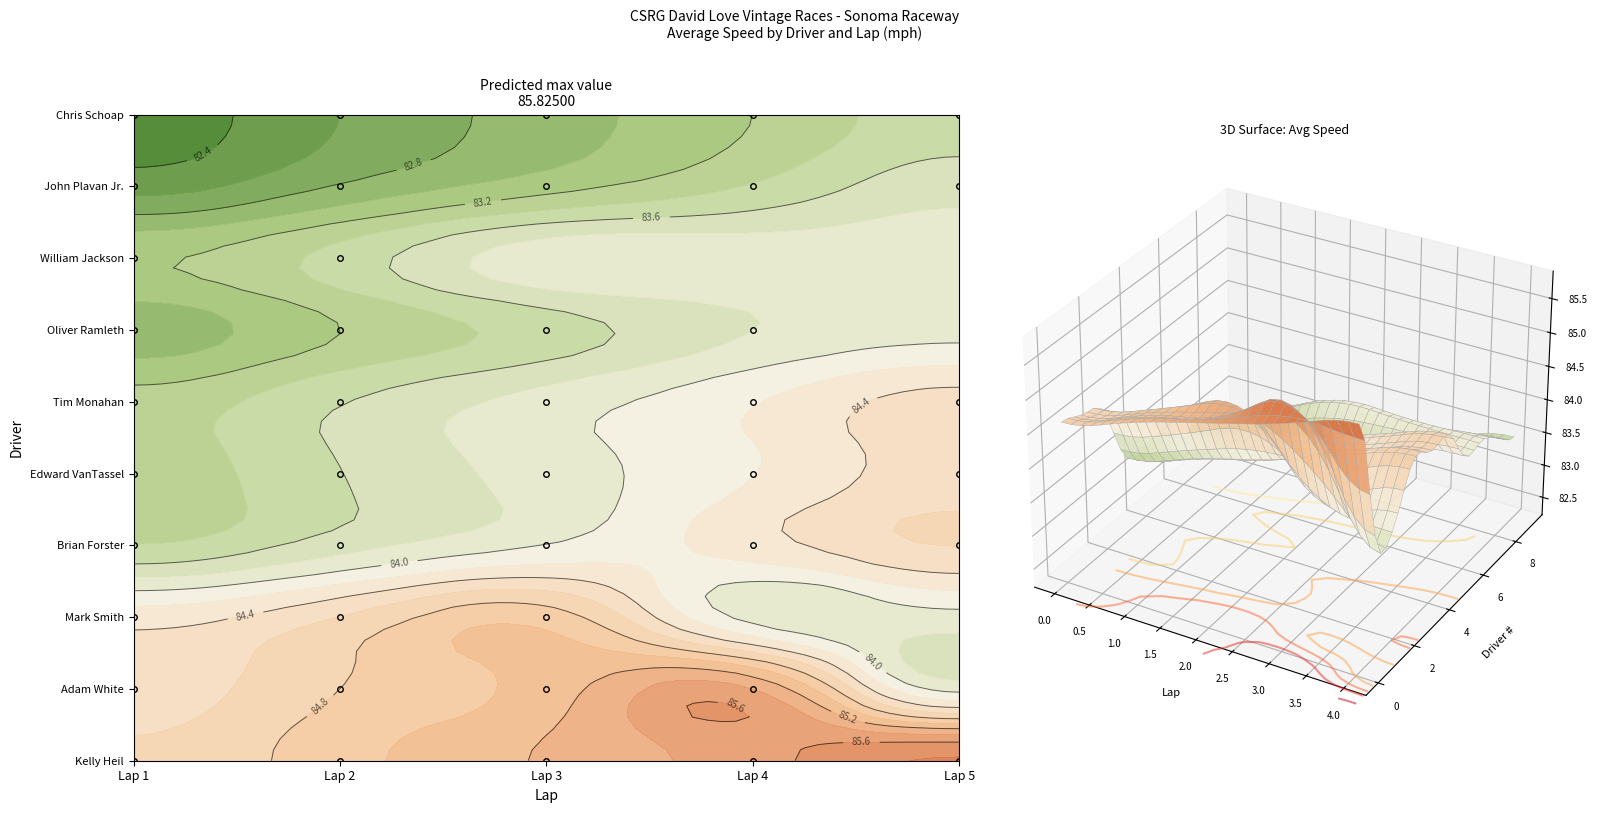

What is the sum of the William Jackson values at Lap 2 and Lap 5?

165.5